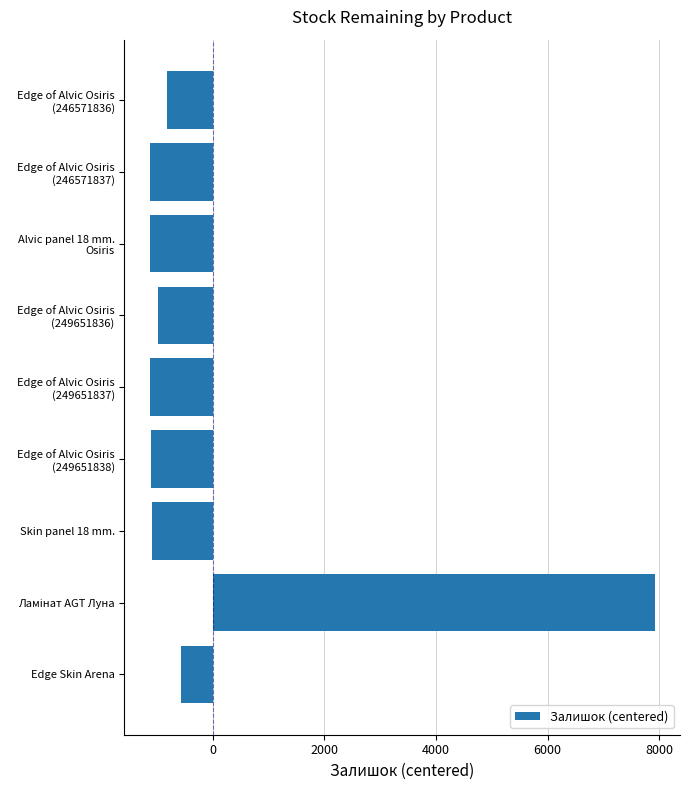

Does the chart contain stacked bars?

No